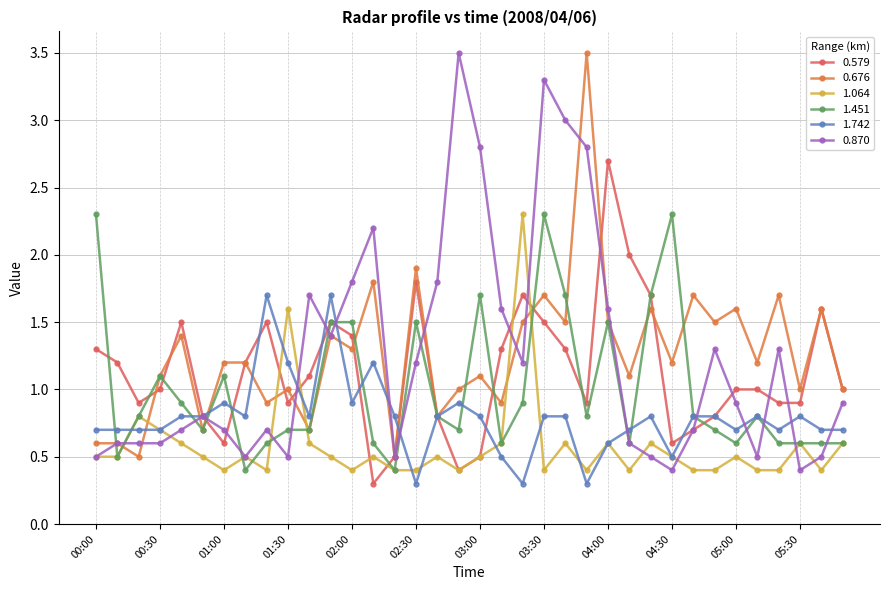

What is the value of the 0.870 point at the 35th from the left?

0.5